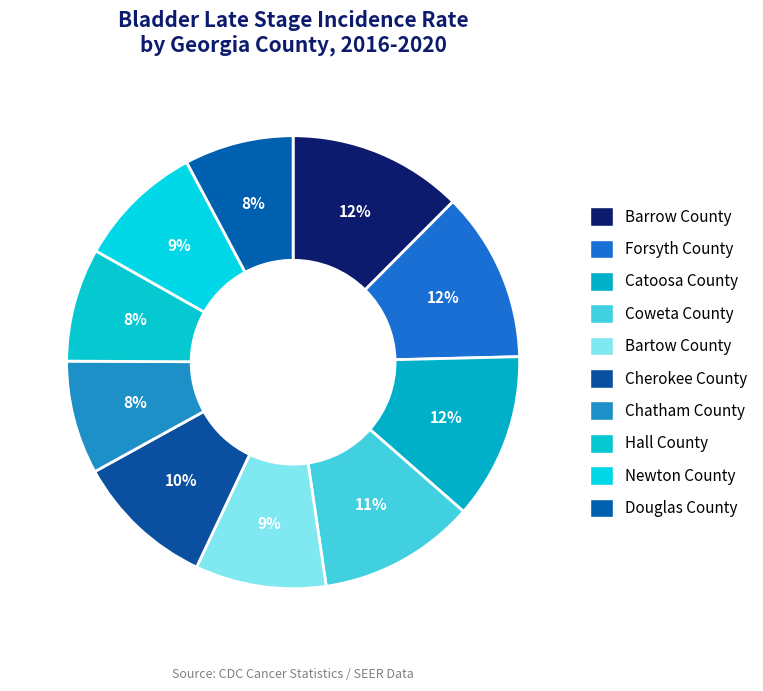

What is the largest slice in the pie chart?

Barrow County